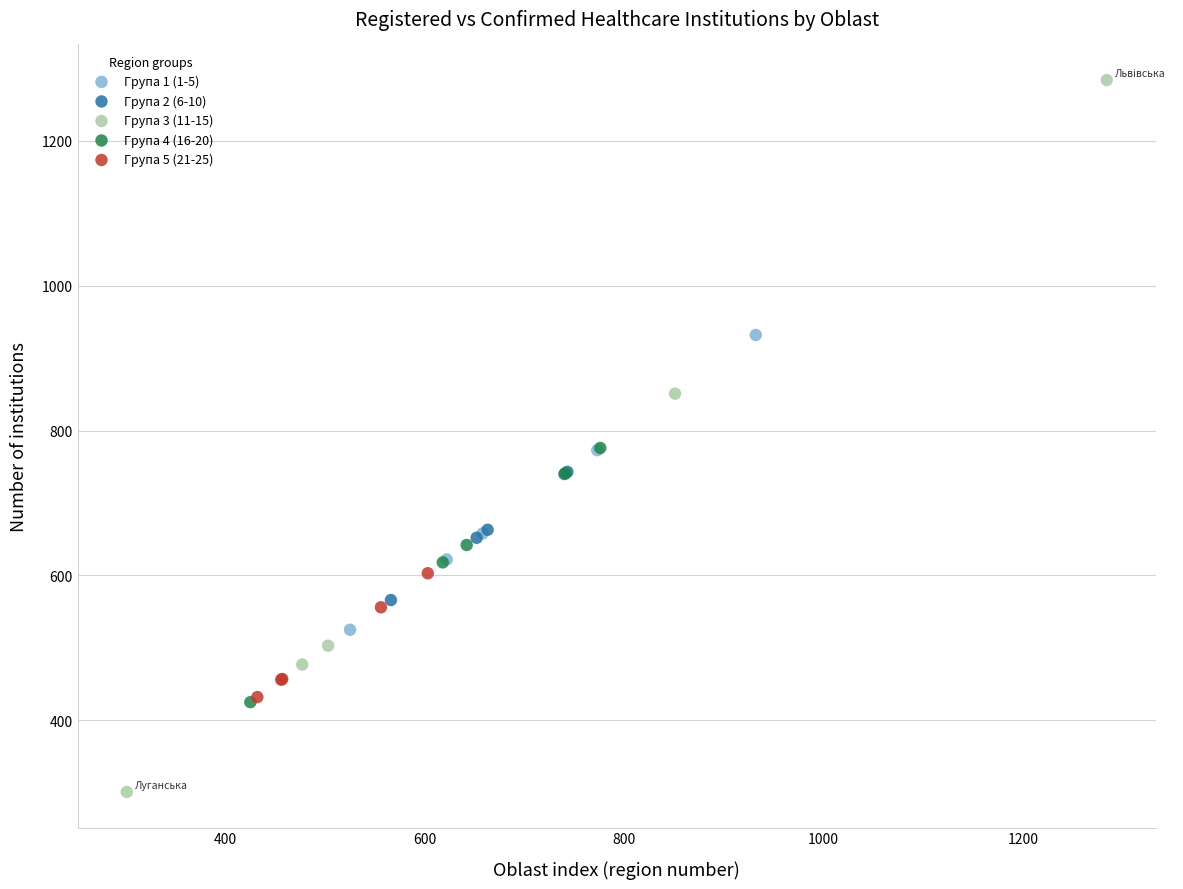

Which series contains the lowest Y value?

Група 3 (11-15)